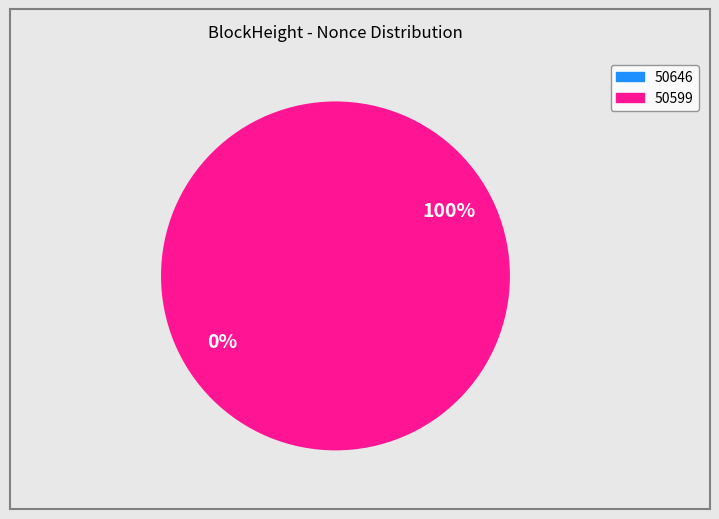

To the nearest percent, what portion does 50599 represent?

100%